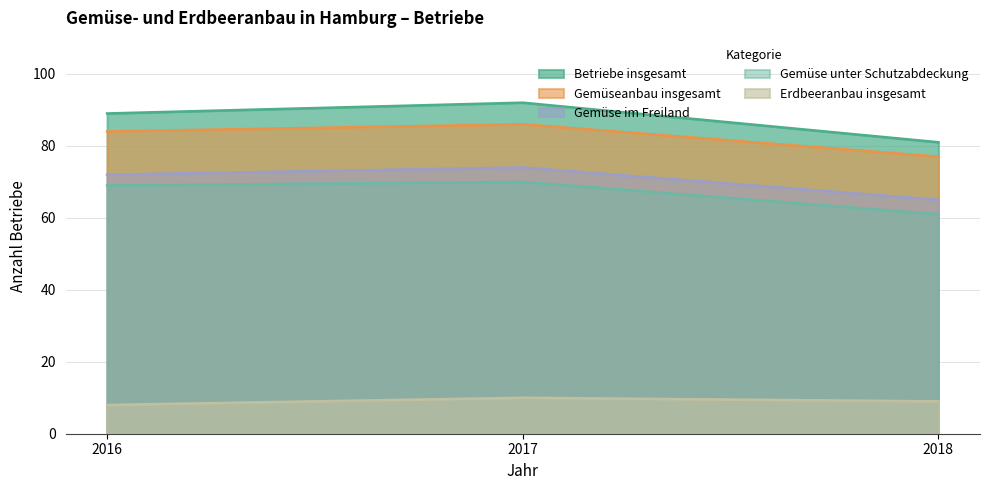

Count the Erdbeeranbau insgesamt values in the range 8 to 10.

3